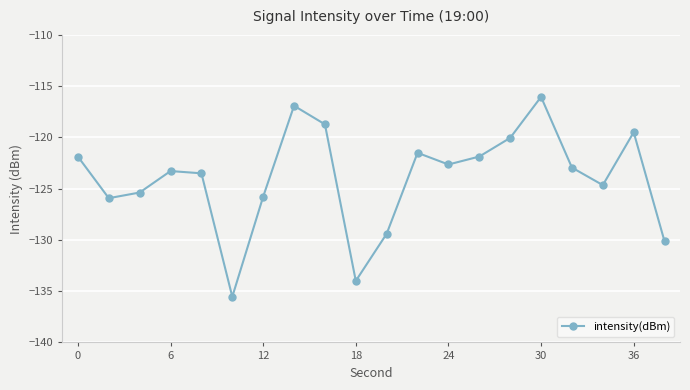

What is the sum of all values?

-2479.7